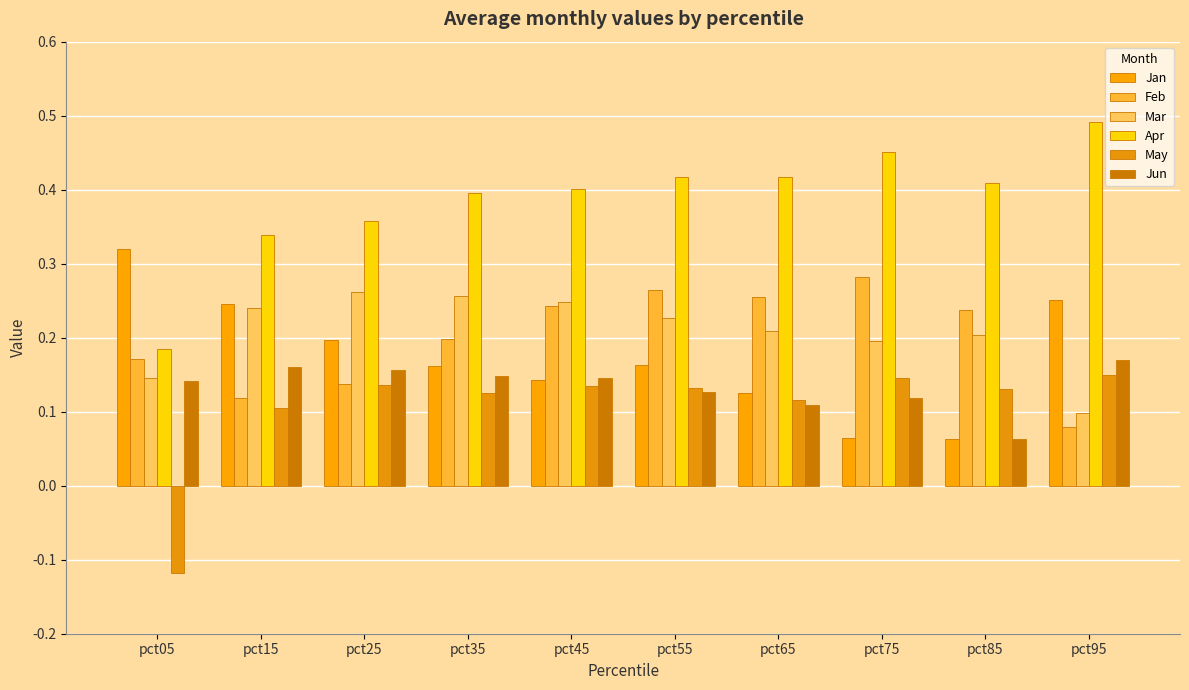

True or false: Feb has a value of 0.2 at pct15.

False